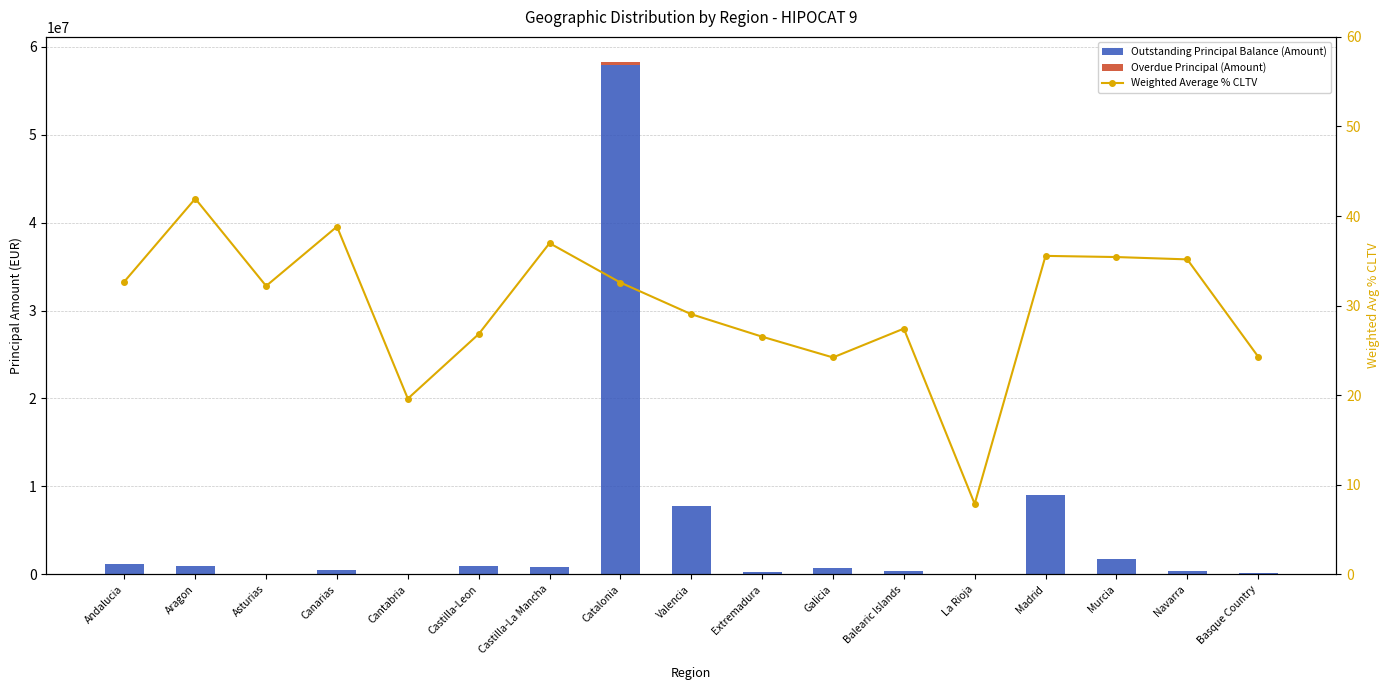

What is the total value across all series at Cantabria?

88845.4